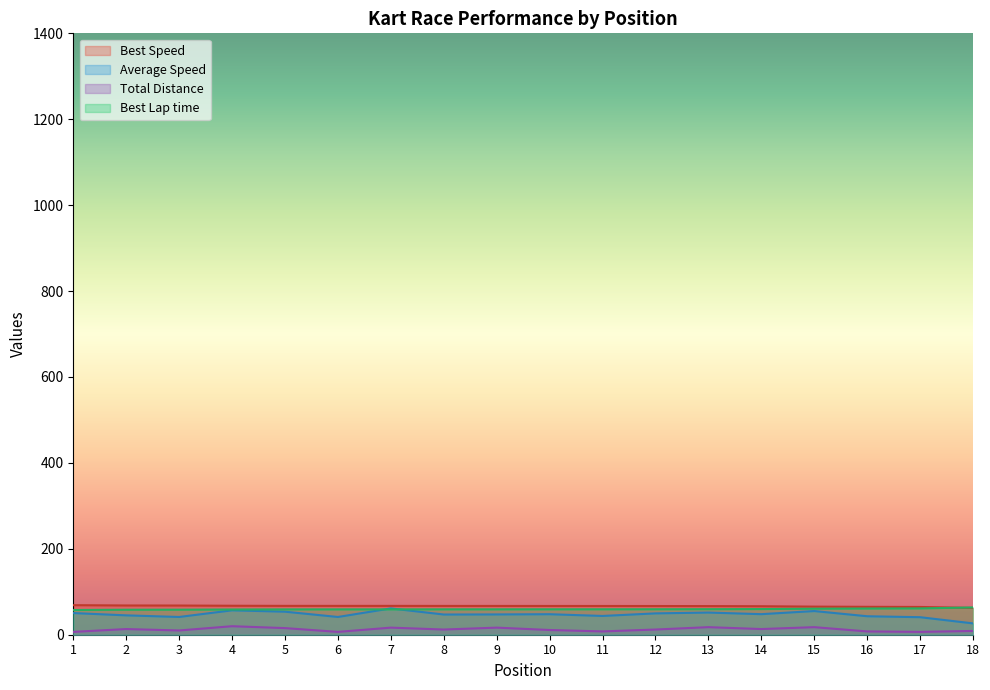

What is the spread (max minus min) of values at 18?

54.7